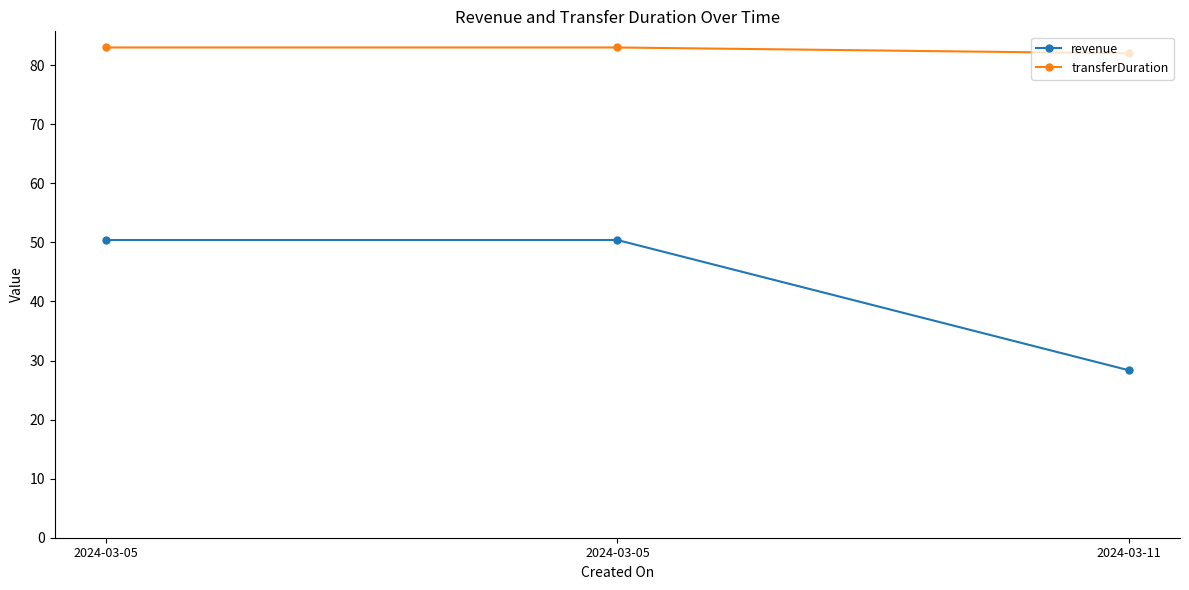

Where does the revenue series first go above 50?

2024-03-05